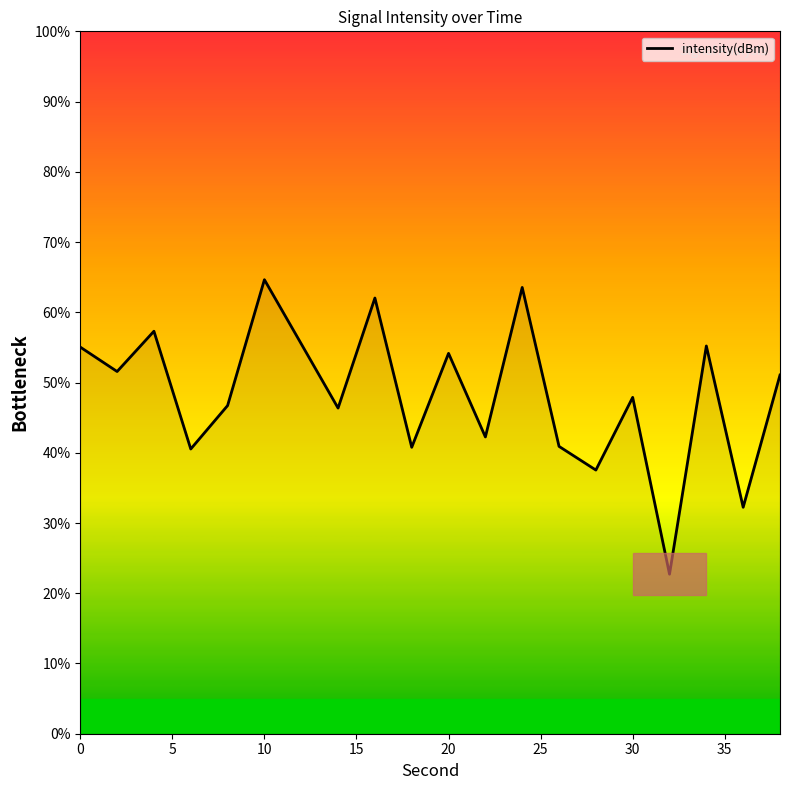

What is the minimum value shown in the chart?

22.7